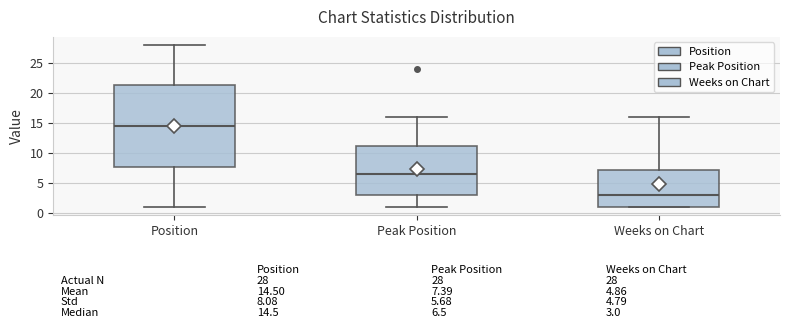

Which box's median line is the lowest?

Weeks on Chart